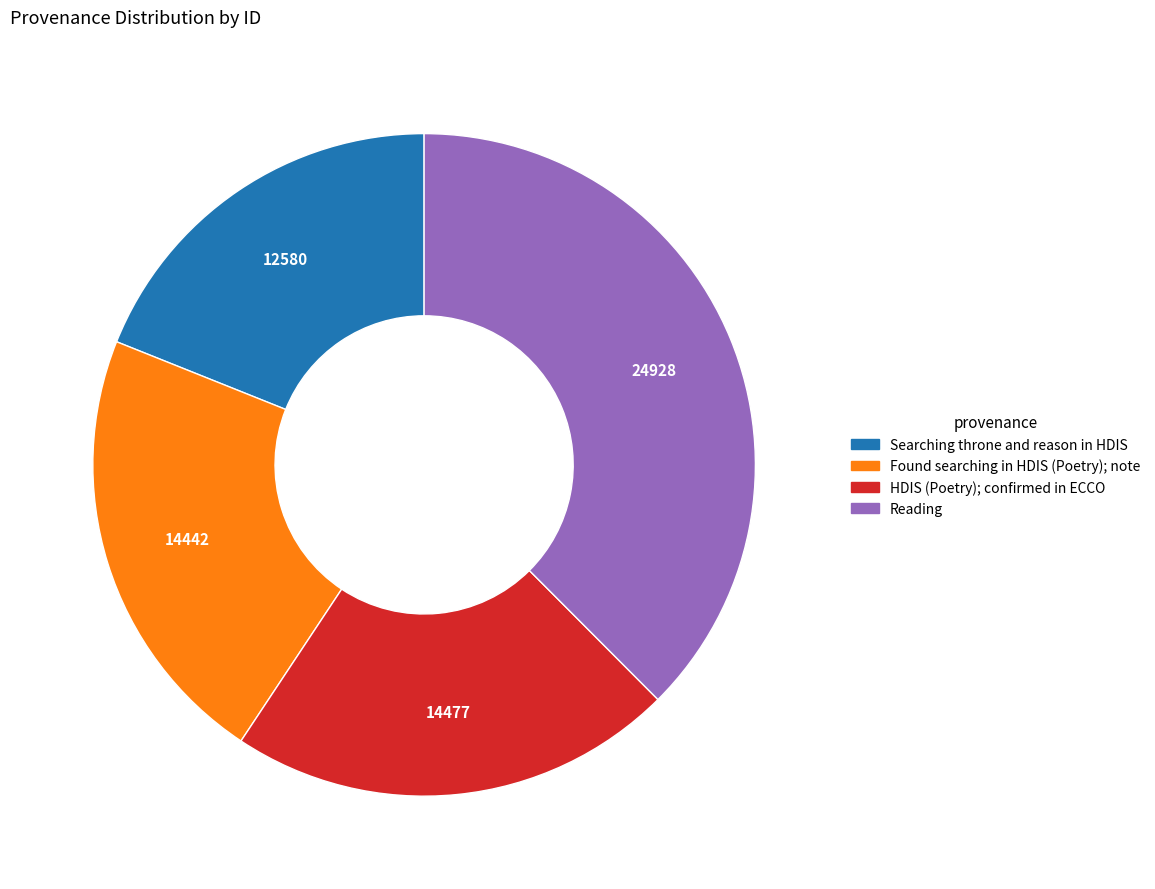

What is the smallest slice in the pie chart?

Searching throne and reason in HDIS